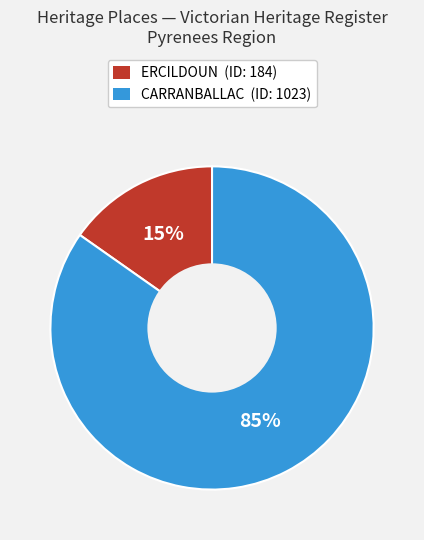

Which has a higher value, ERCILDOUN or CARRANBALLAC?

CARRANBALLAC